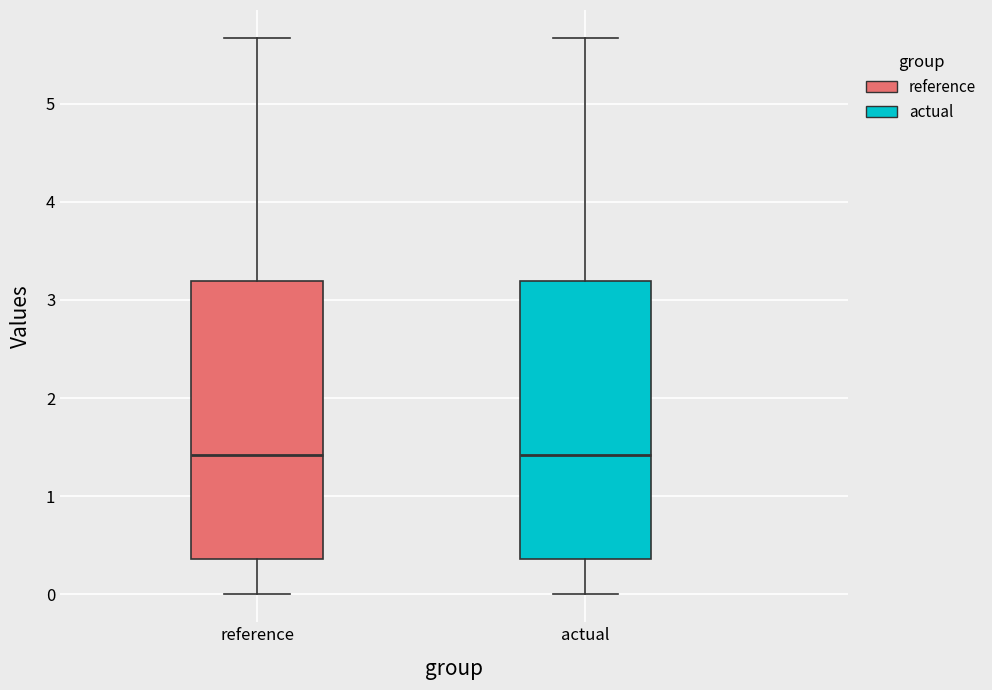

Where does the upper whisker of the box for actual end on the y-axis? The values are not printed on the chart, so give them approximately, as read against the axis.

5.7